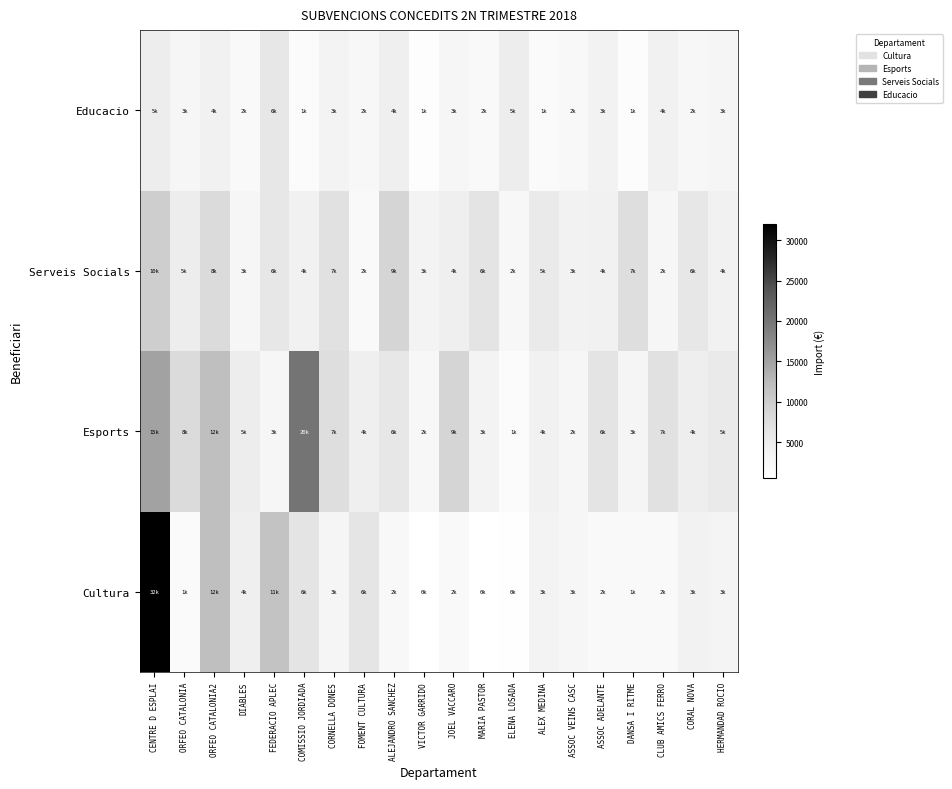

How many data points does each series have?

20